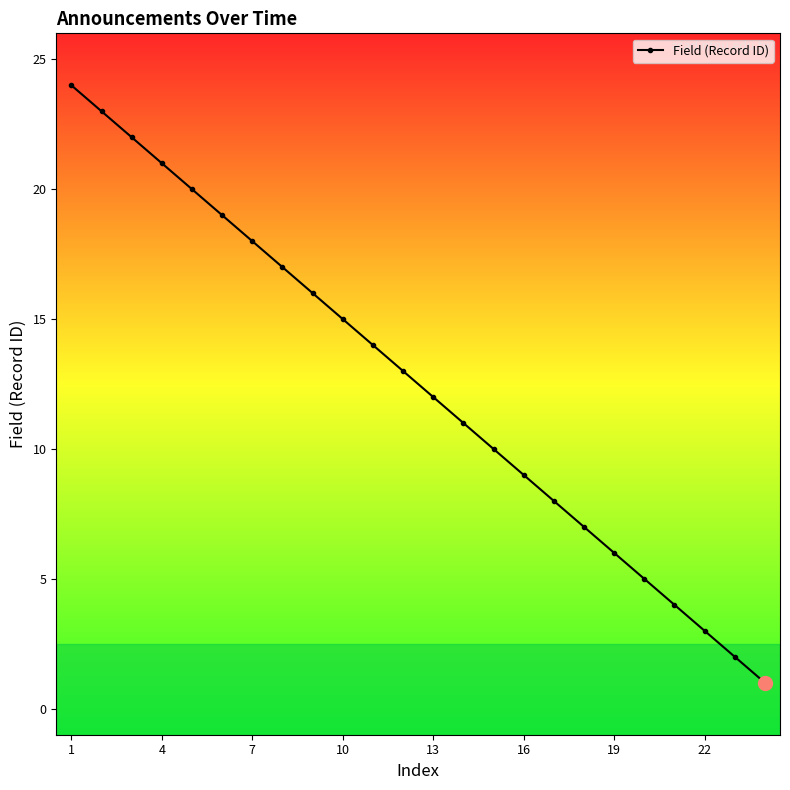

Reading left to right, what are all the values shown in this chart?

24	23	22	21	20	19	18	17	16	15	14	13	12	11	10	9	8	7	6	5	4	3	2	1